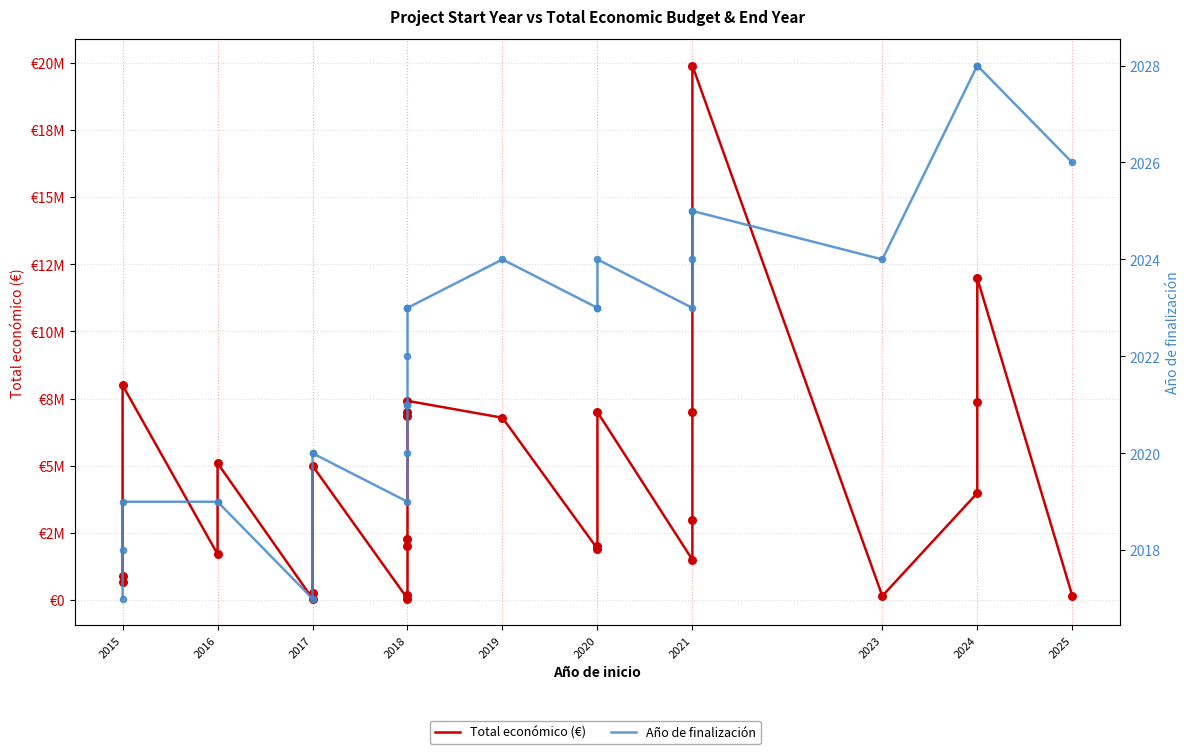

Which series reaches the minimum Y coordinate?

Año de finalización